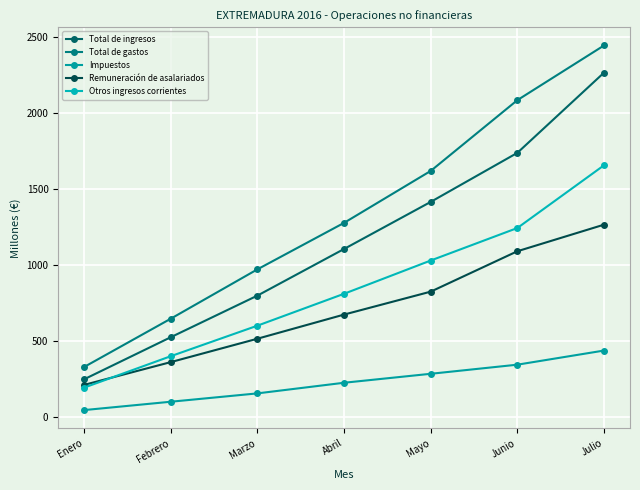

What is the total value across all series at Junio?

6509